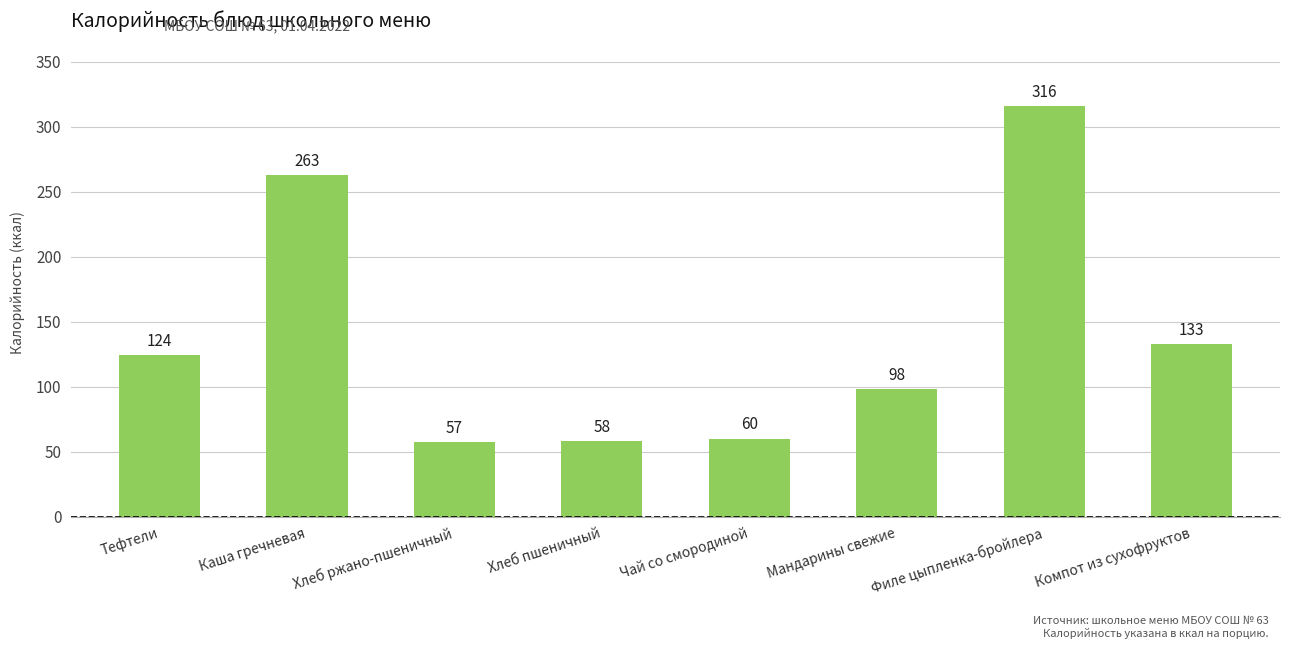

Reading left to right, list all the values displayed in this chart.

Тефтели=124	Каша гречневая=263	Хлеб ржано-пшеничный=57	Хлеб пшеничный=58	Чай со смородиной=60	Мандарины свежие=98	Филе цыпленка-бройлера=316	Компот из сухофруктов=133